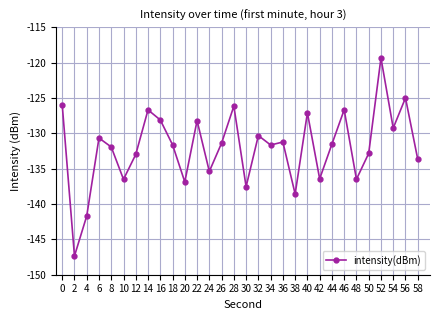

How many points are lower than both their immediate neighbors (excluding endpoints)?

10